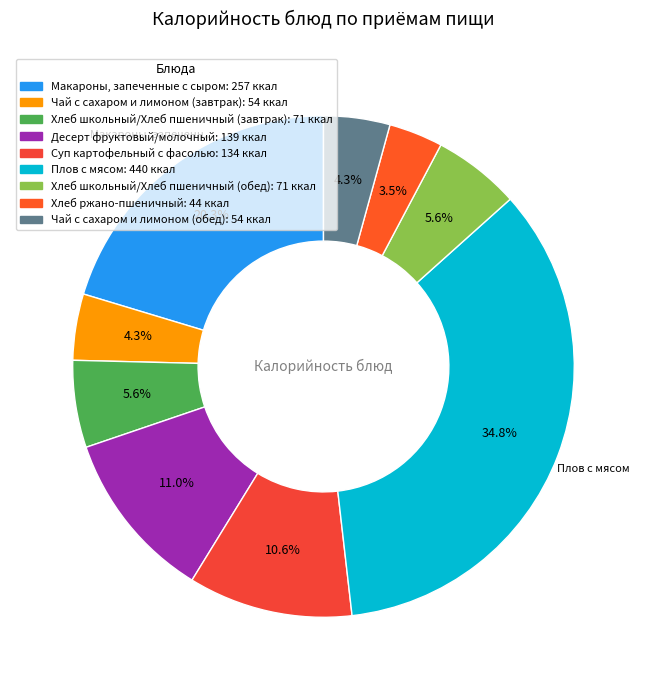

True or false: Чай с сахаром и лимоном (обед) accounts for 12% of the total.

False